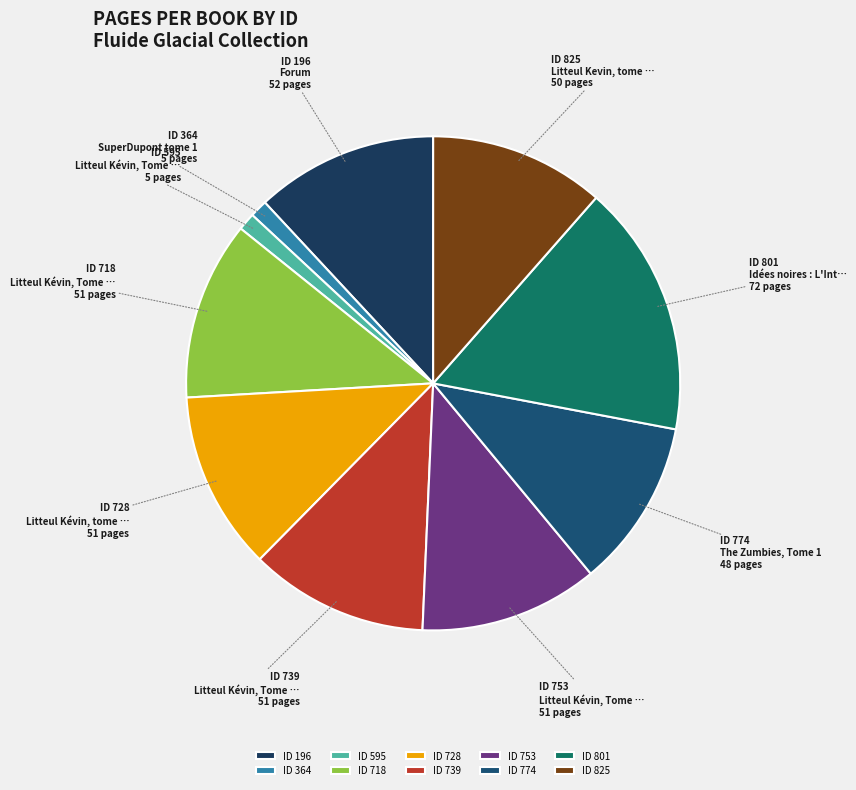

How many slices are in this pie chart?

10